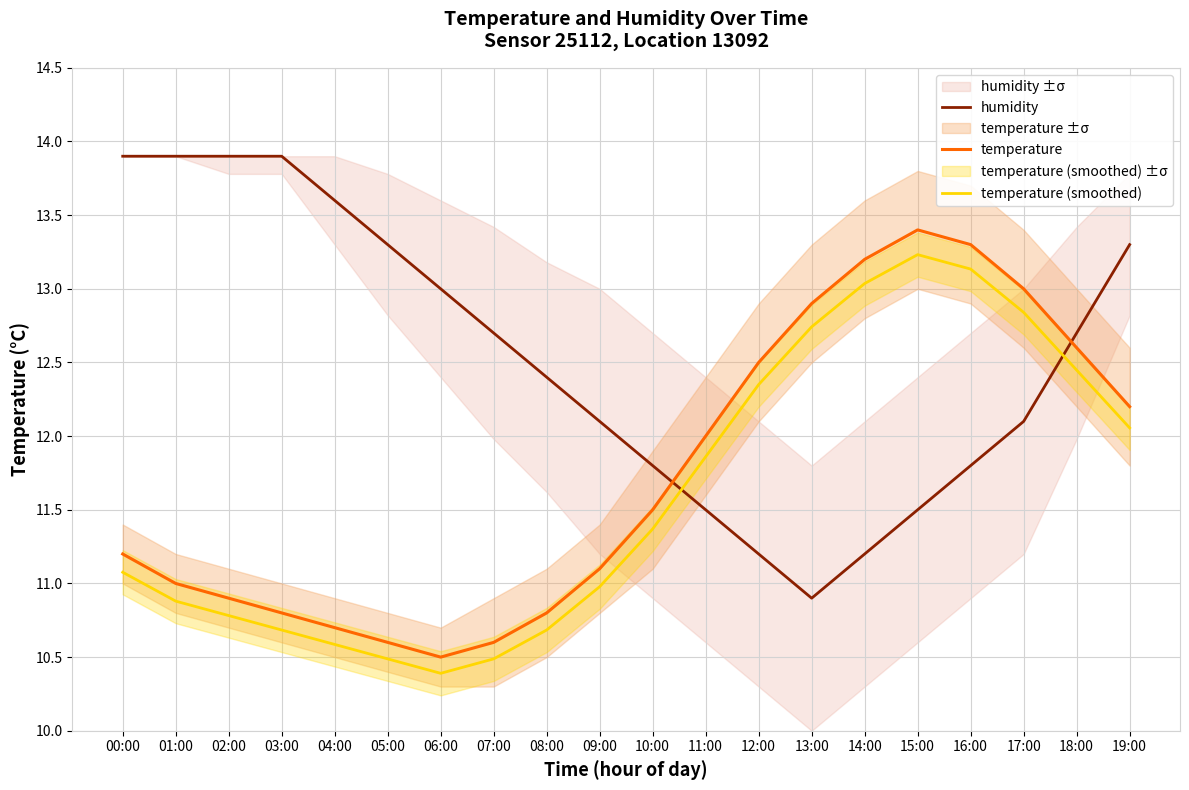

True or false: temperature and temperature (smoothed) intersect in this chart.

False